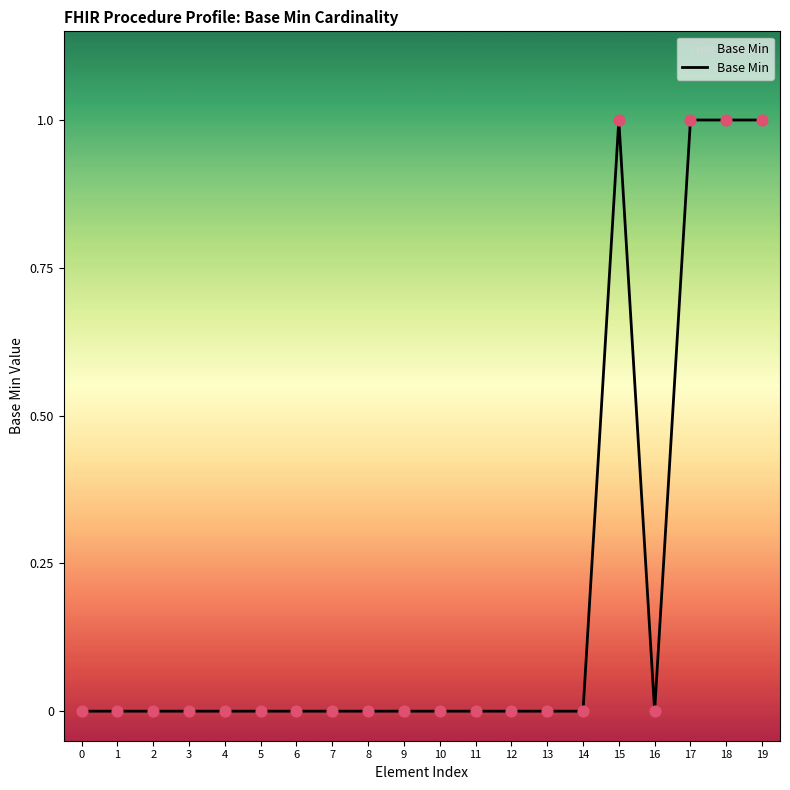

What is the change in value from 13 to 18?

+1